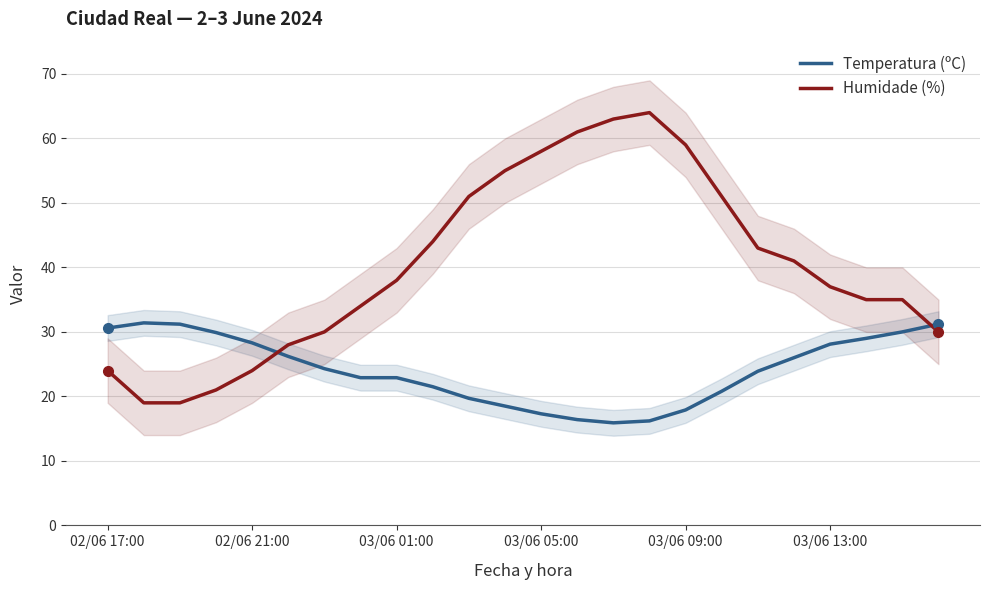

What is the maximum value for Humidade (%)?

64.0